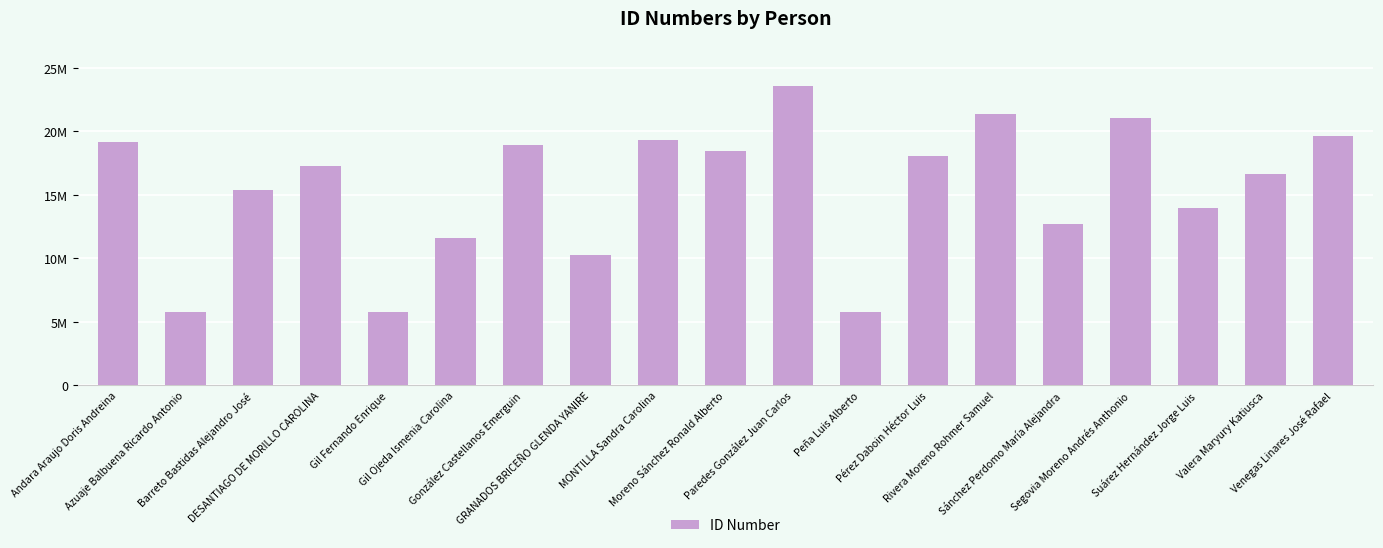

Are the bars grouped side by side (vs. stacked)?

No